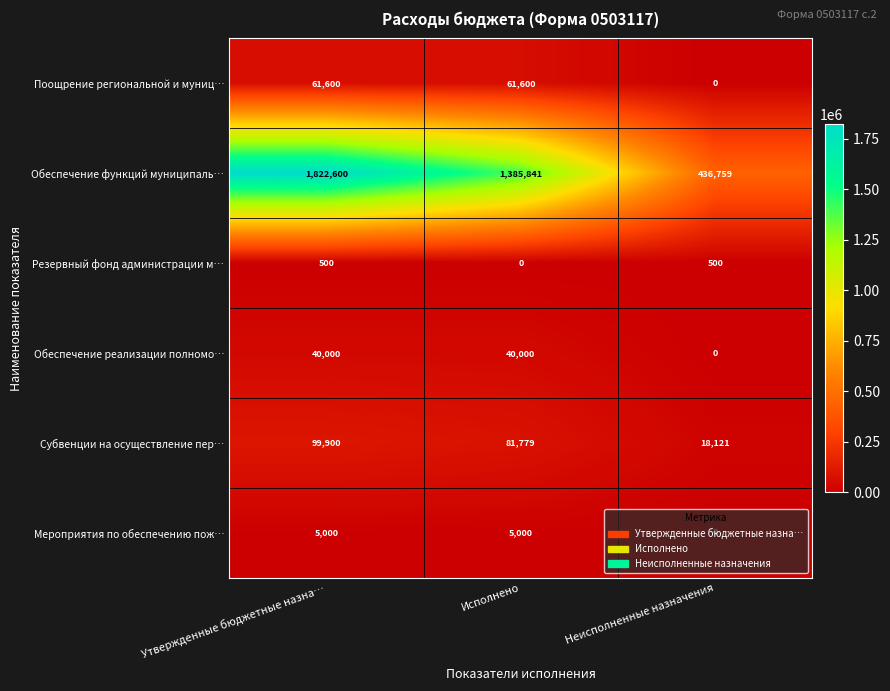

Rank the series by their maximum value, from highest to lowest.

Обеспечение функций муниципаль…, Субвенции на осуществление пер…, Поощрение региональной и муниц…, Обеспечение реализации полномо…, Мероприятия по обеспечению пож…, Резервный фонд администрации м…